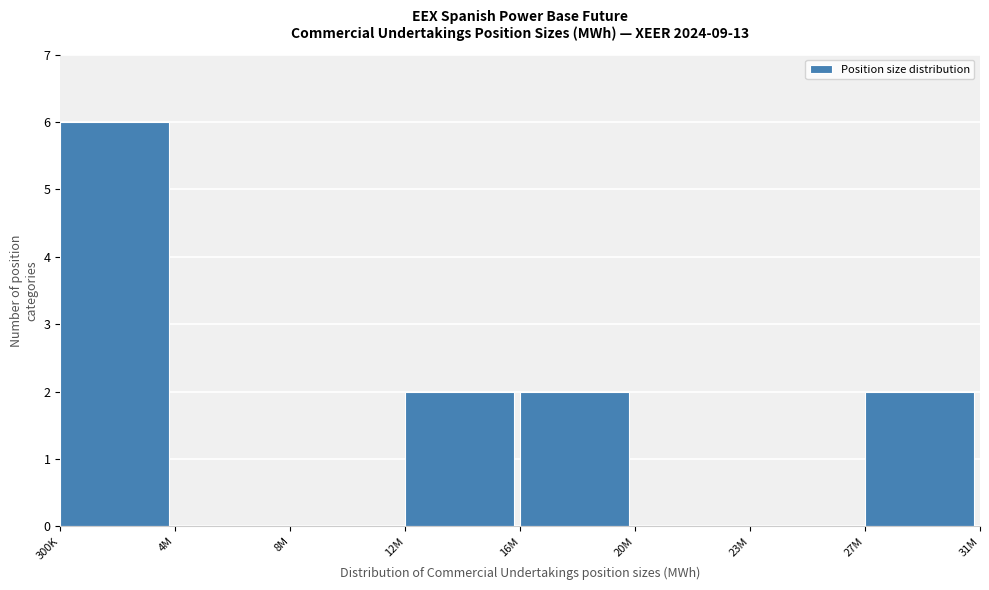

Reading right to left, transcribe all the data shown in this chart.

27M=2	23M=0	20M=0	16M=2	12M=2	8M=0	4M=0	300K=6